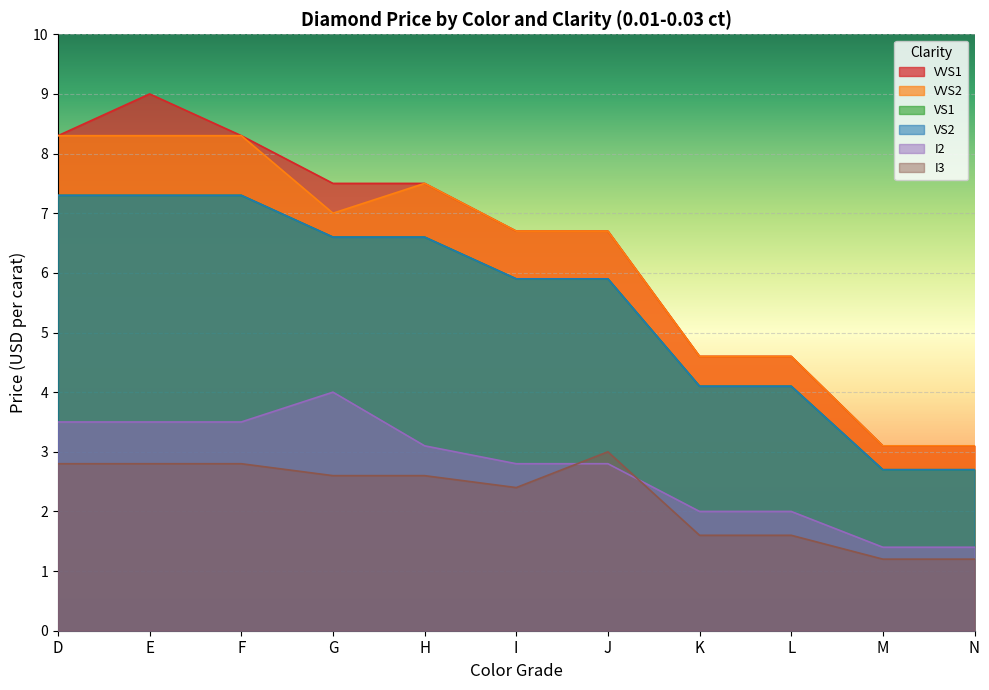

What are all the series names shown in the legend?

VVS1, VVS2, VS1, VS2, I2, I3